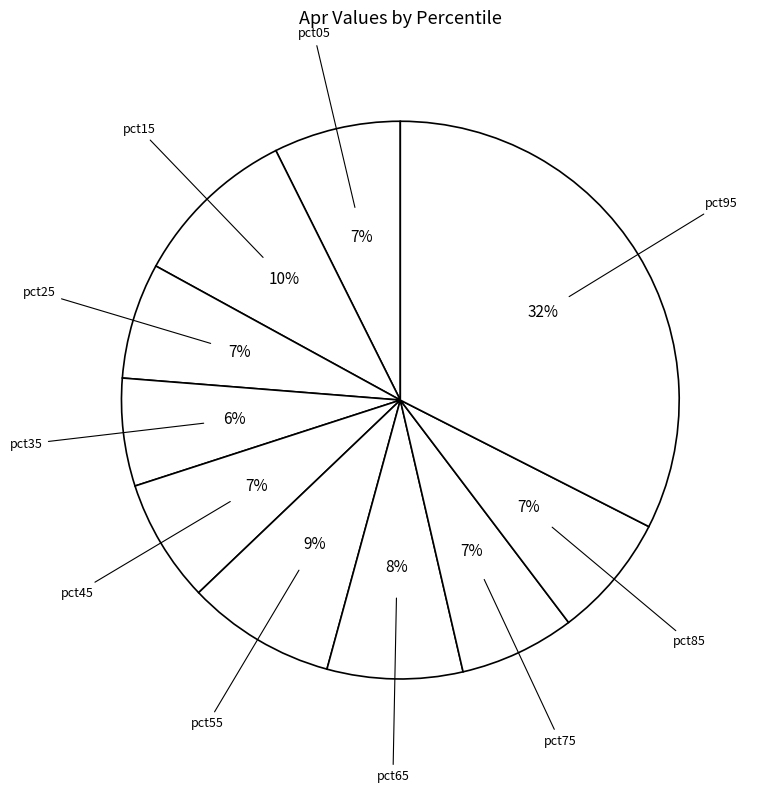

How many segments does this pie chart have?

10